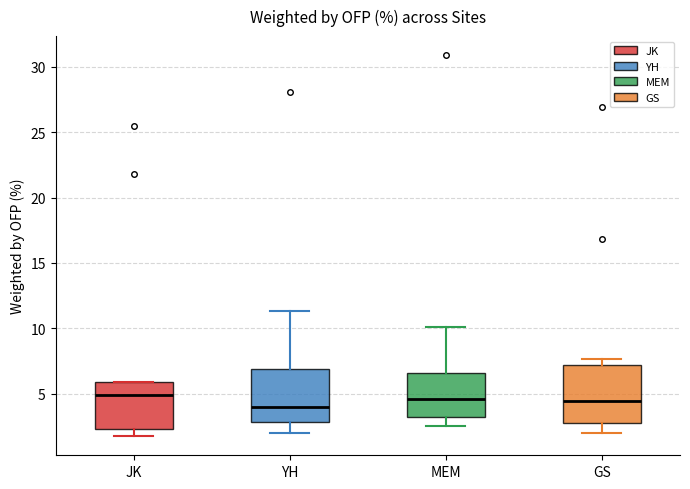

Reading left to right, read every box against the y-axis: the position of its median line, the range the box covers, and the ends of its whiskers. The values are not printed on the chart, so give them approximately, as read against the axis.

JK: median 5.0, box 2.5 to 6.0, whiskers 1.5 to 6.0
YH: median 4.0, box 3.0 to 7.0, whiskers 2.0 to 11.5
MEM: median 4.5, box 3.0 to 6.5, whiskers 2.5 to 10.0
GS: median 4.5, box 2.5 to 7.0, whiskers 2.0 to 7.5